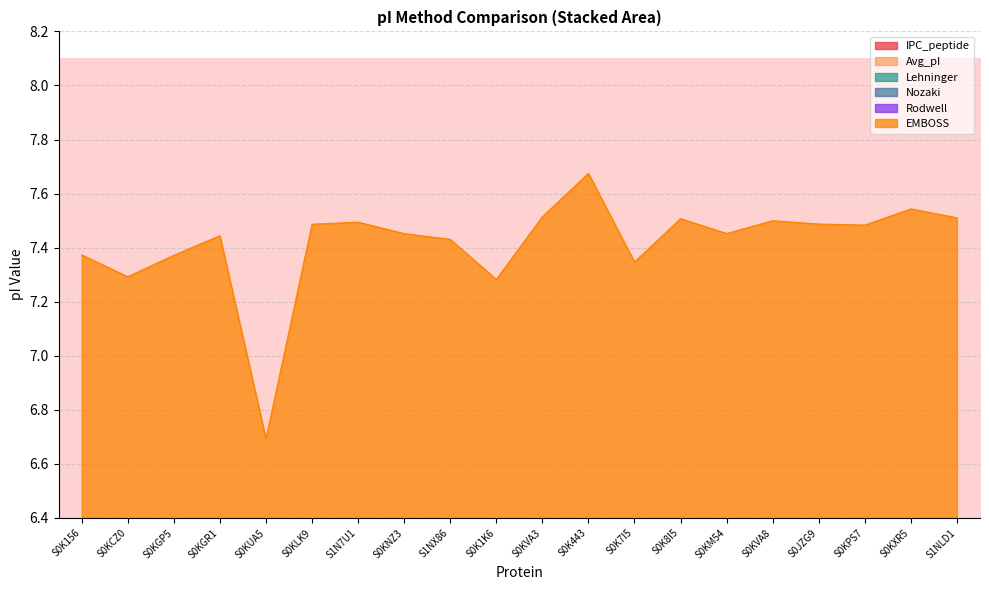

Reading left to right, what are all the values shown in this chart?

IPC_peptide: 1.2	1.2	1.2	1.2	1.2	1.2	1.2	1.2	1.2	1.2	1.2	1.3	1.3	1.2	1.2	1.2	1.2	1.2	1.2	1.2
Avg_pI: 7.4	7.3	7.4	7.4	6.7	7.5	7.5	7.5	7.4	7.3	7.5	7.7	7.3	7.5	7.5	7.5	7.5	7.5	7.5	7.5
Rodwell: 6.1	6.0	6.1	6.2	5.6	6.2	6.2	6.2	6.2	6.0	6.2	6.4	6.1	6.2	6.2	6.2	6.2	6.2	6.3	6.2